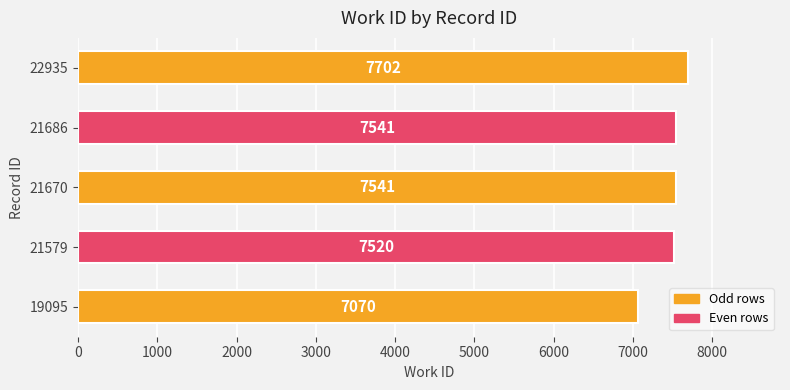

What is the sum of all values?

37374